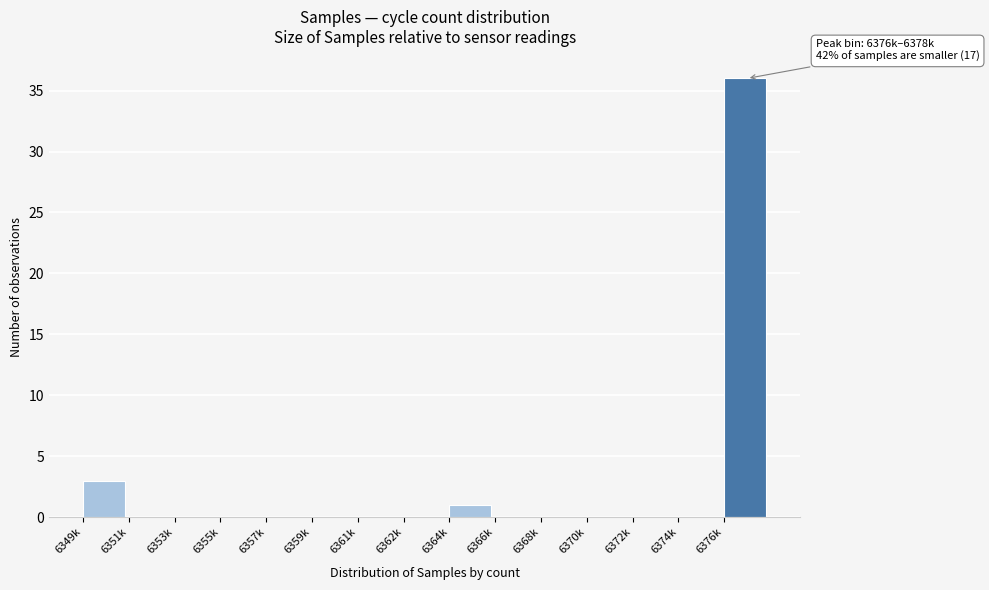

Reading left to right, list all the values displayed in this chart.

6349k=3	6351k=0	6353k=0	6355k=0	6357k=0	6359k=0	6361k=0	6362k=0	6364k=1	6366k=0	6368k=0	6370k=0	6372k=0	6374k=0	6376k=36